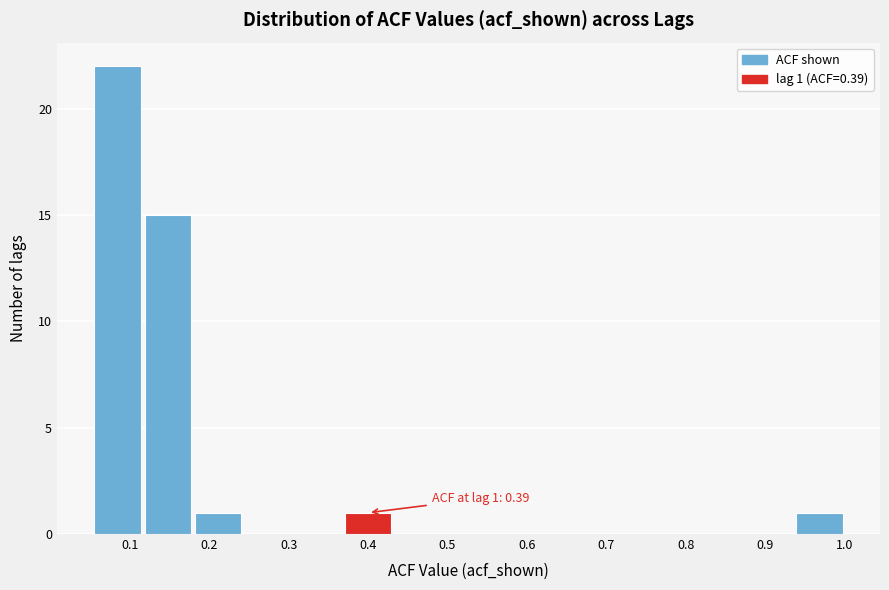

Which range on the x-axis has the tallest bar?

0.05 to 0.12